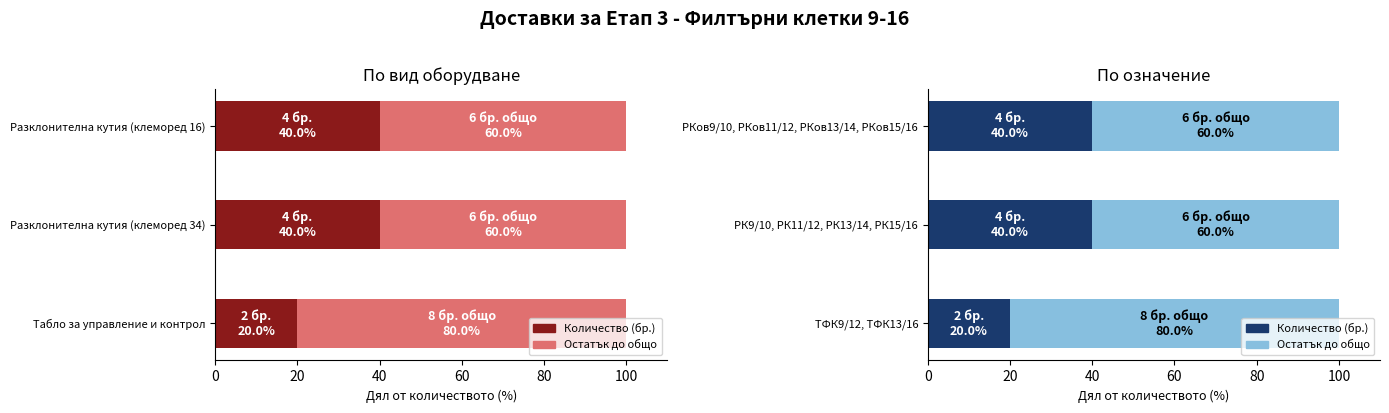

Does the chart contain stacked bars?

No